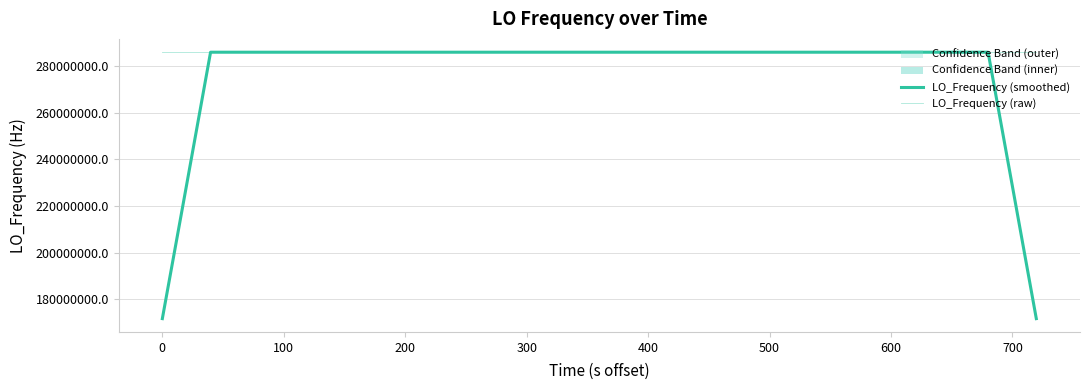

True or false: LO_Frequency (smoothed) has a value of 163863576.9 at 27.

False